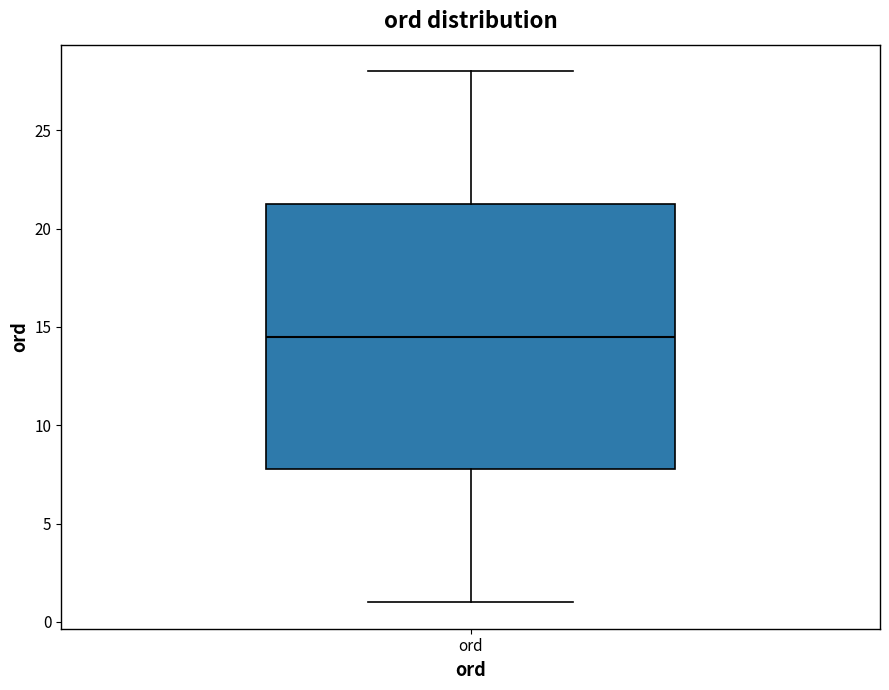

Transcribe this box plot: give where the median line is, the range the box spans, and where the two whiskers end, as read against the y-axis. The values are not printed on the chart, so give them approximately, as read against the axis.

median 14.5, box 8.0 to 21.5, whiskers 1.0 to 28.0